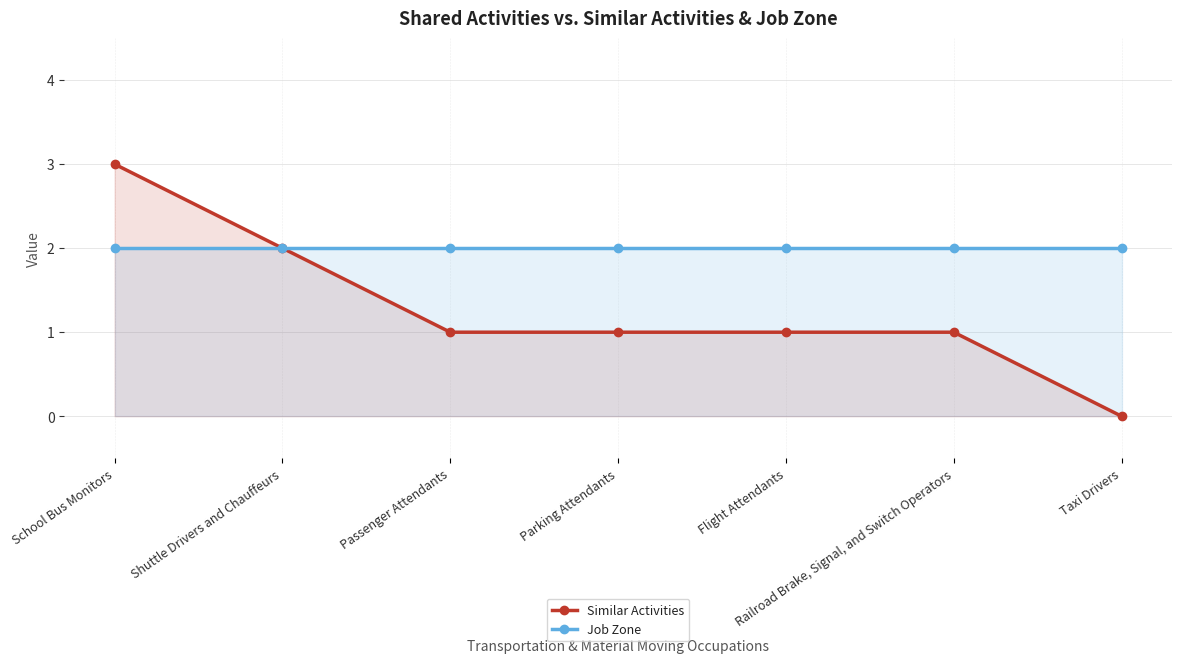

True or false: Similar Activities and Job Zone intersect in this chart.

False